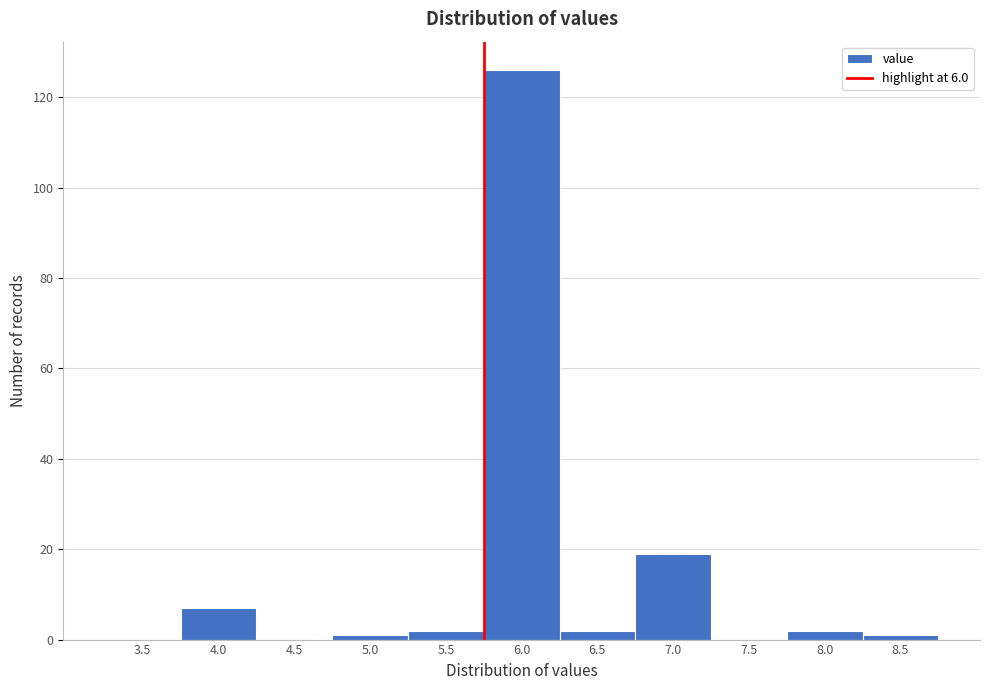

Reading right to left, what are all the values shown in this chart?

8.5=1	8.0=2	7.5=0	7.0=19	6.5=2	6.0=126	5.5=2	5.0=1	4.5=0	4.0=7	3.5=0